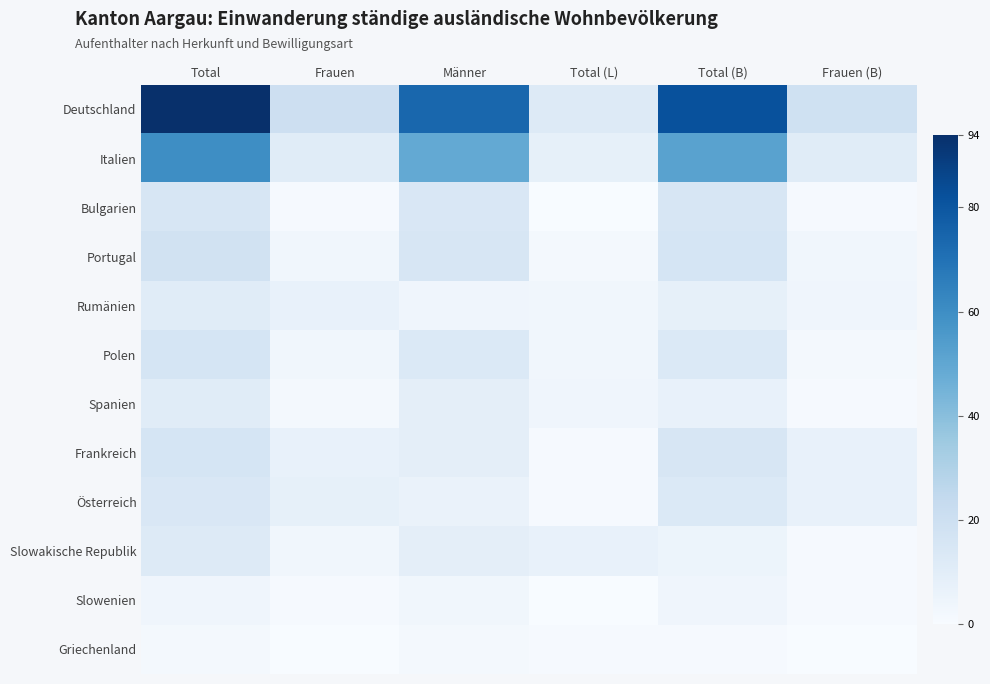

Reading left to right, transcribe all the data shown in this chart.

Deutschland: Total=94	Frauen=20	Männer=74	Total (L)=12	Total (B)=82	Frauen (B)=19
Italien: Total=60	Frauen=11	Männer=49	Total (L)=8	Total (B)=52	Frauen (B)=11
Bulgarien: Total=15	Frauen=1	Männer=14	Total (L)=0	Total (B)=15	Frauen (B)=1
Portugal: Total=18	Frauen=3	Männer=15	Total (L)=2	Total (B)=16	Frauen (B)=3
Rumänien: Total=11	Frauen=7	Männer=4	Total (L)=3	Total (B)=8	Frauen (B)=4
Polen: Total=16	Frauen=3	Männer=13	Total (L)=3	Total (B)=13	Frauen (B)=2
Spanien: Total=11	Frauen=2	Männer=9	Total (L)=4	Total (B)=7	Frauen (B)=1
Frankreich: Total=16	Frauen=7	Männer=9	Total (L)=1	Total (B)=15	Frauen (B)=7
Österreich: Total=14	Frauen=8	Männer=6	Total (L)=1	Total (B)=13	Frauen (B)=7
Slowakische Republik: Total=12	Frauen=3	Männer=9	Total (L)=7	Total (B)=5	Frauen (B)=1
Slowenien: Total=4	Frauen=1	Männer=3	Total (L)=0	Total (B)=4	Frauen (B)=1
Griechenland: Total=2	Frauen=0	Männer=2	Total (L)=1	Total (B)=1	Frauen (B)=0